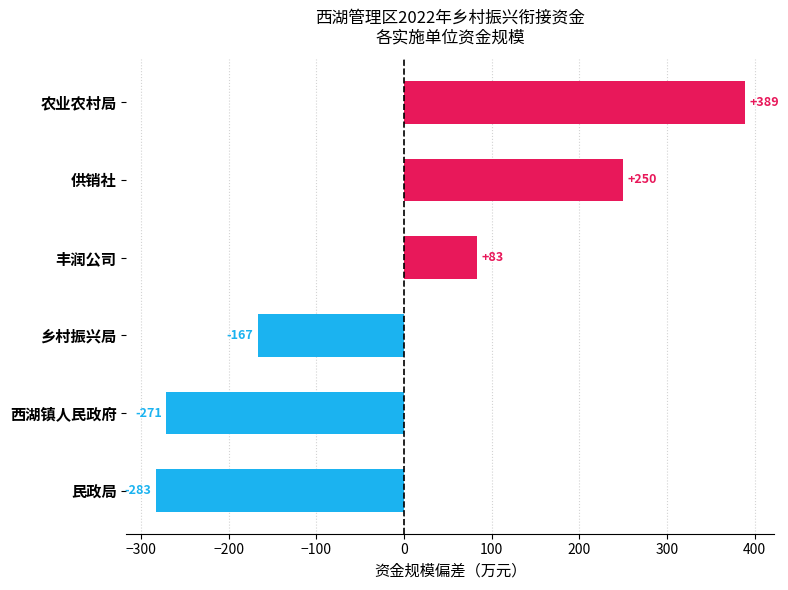

How many bars are there in total?

6